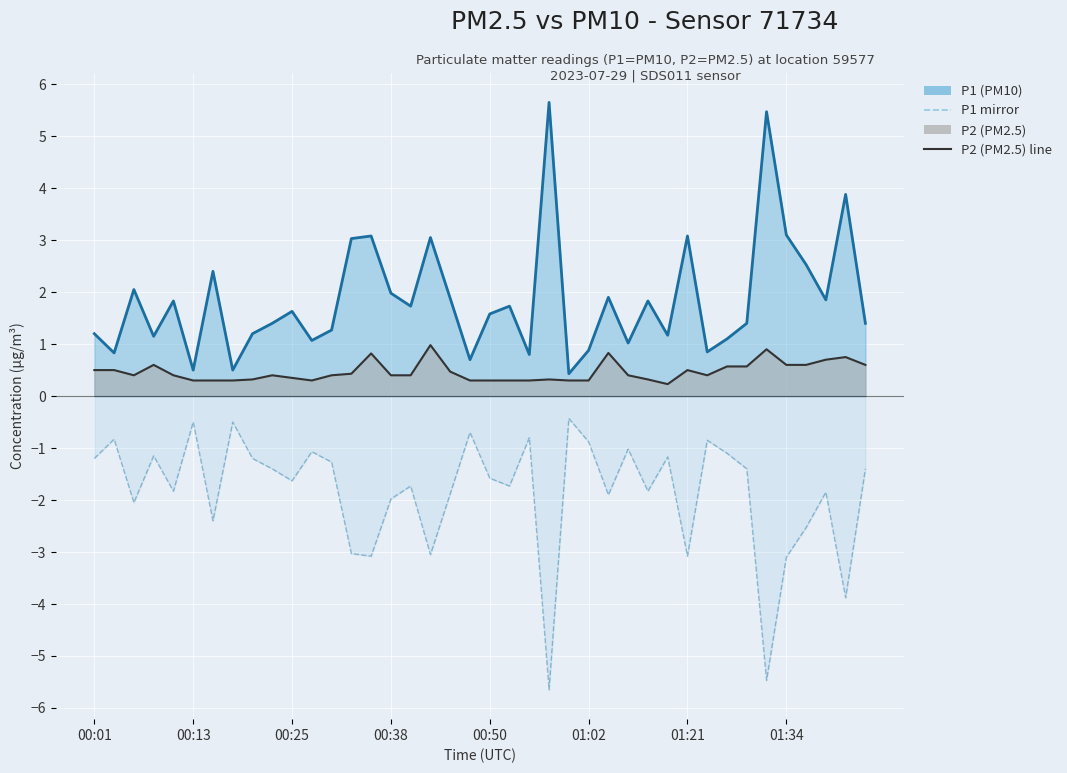

Rank the series by their maximum value, from lowest to highest.

P1 mirror line, P2 (PM2.5) line, P1 (PM10) line